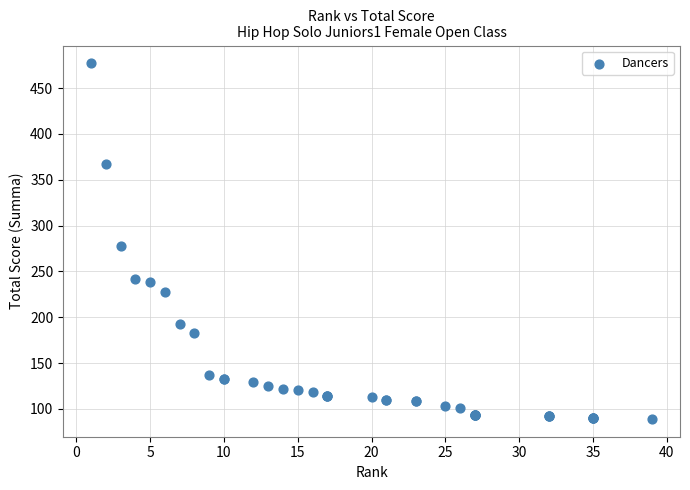

What Y value in the scatter plot is closest to 283?

278